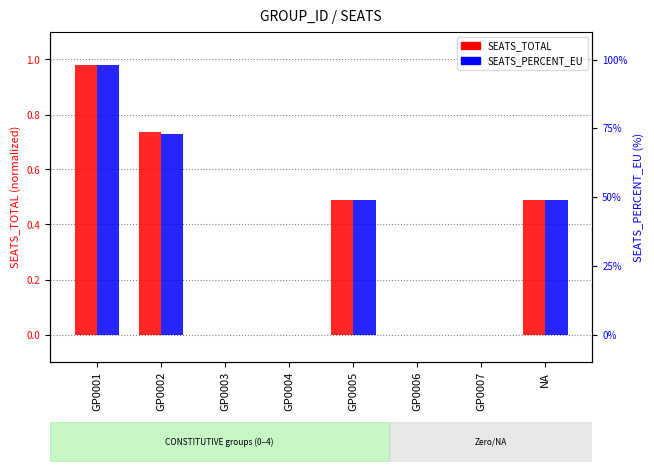

What is the label of the 2nd bar from the left?

GP0002